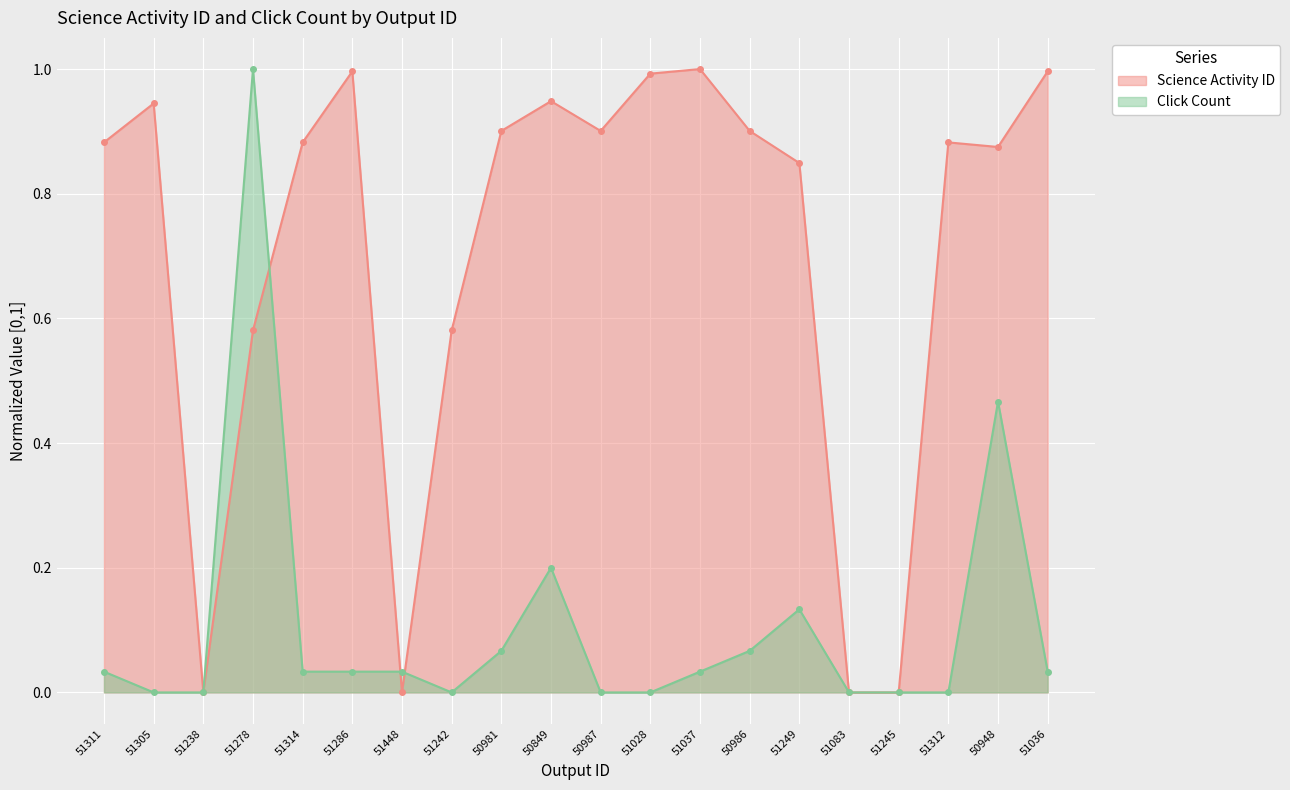

What is the highest value of the Click Count series?

1.0